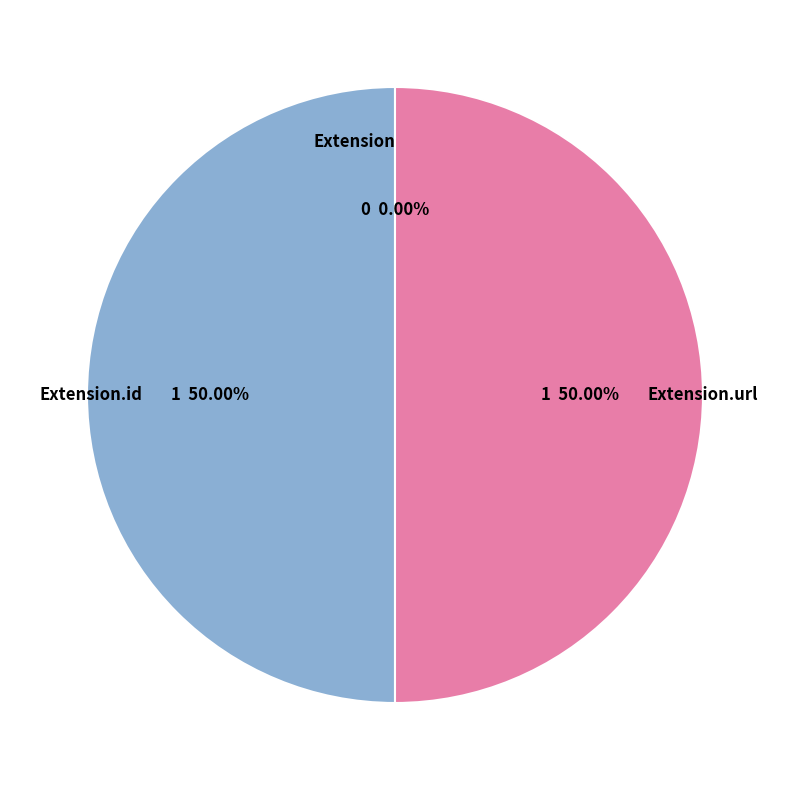

Combined, what portion of the pie is Extension.url and Extension.id?

100.0%